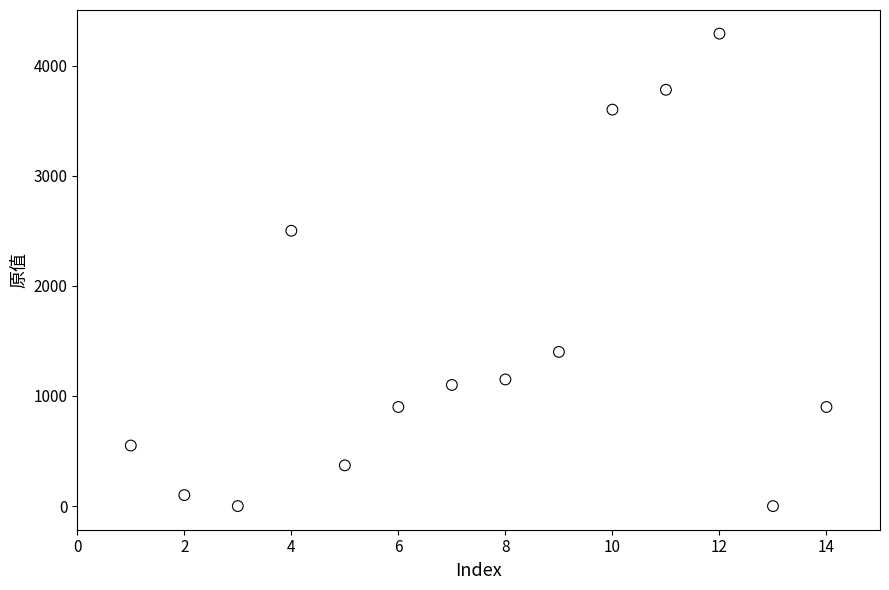

What Y value in the scatter plot is closest to 2145?

2500.0